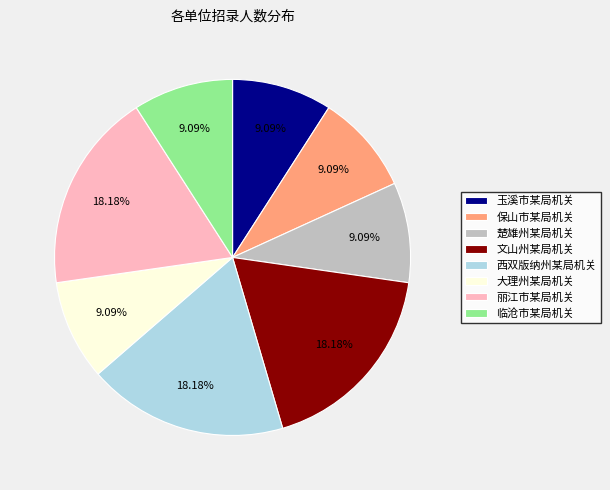

Do 大理州某局机关 and 文山州某局机关 together represent more than half of the pie?

No